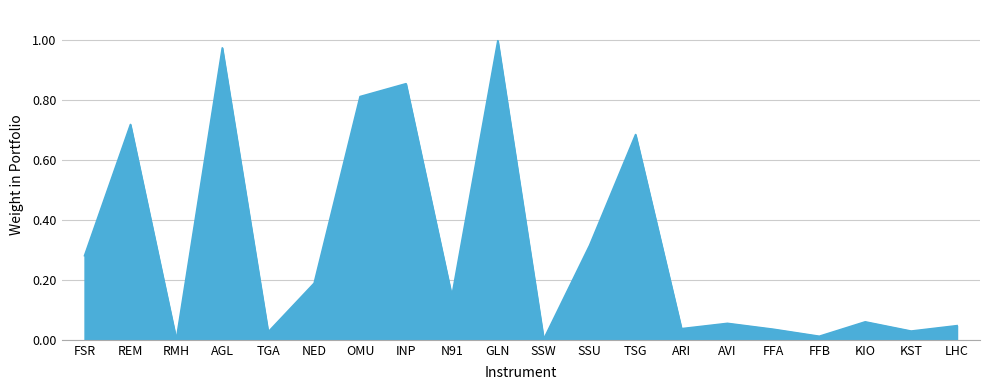

What position from the right is SSU?

9